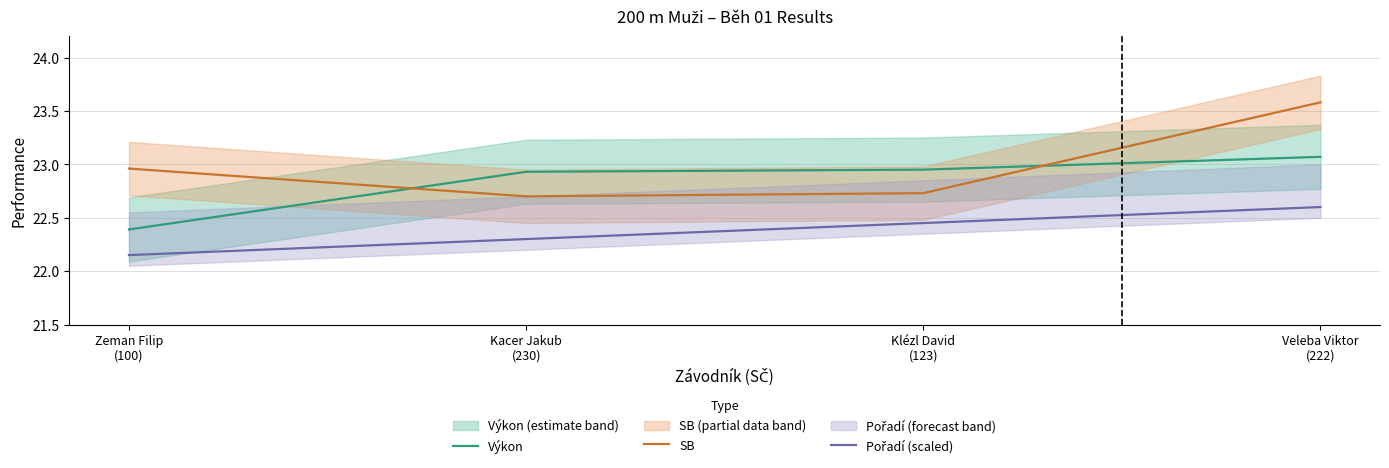

What is the difference between the maximum and minimum values in the SB series?

0.9